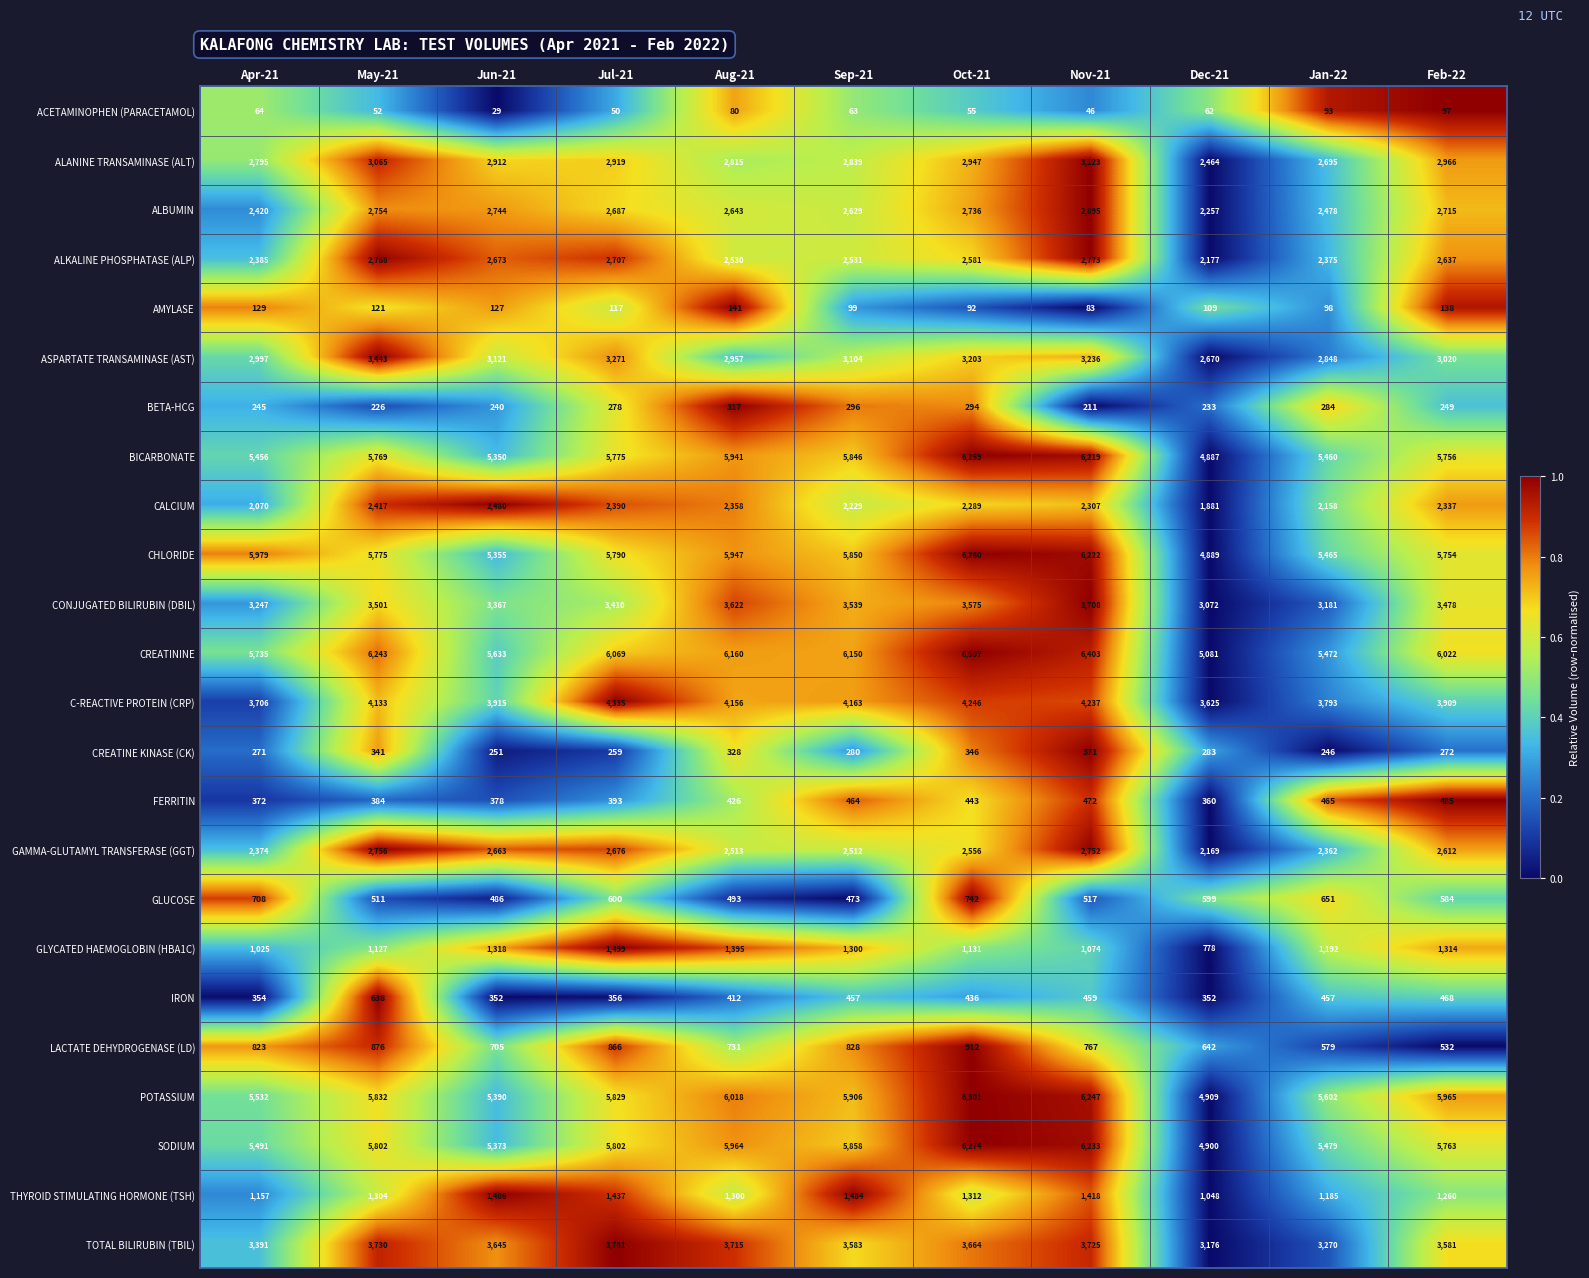

Which series has the largest total across all categories?

CREATININE